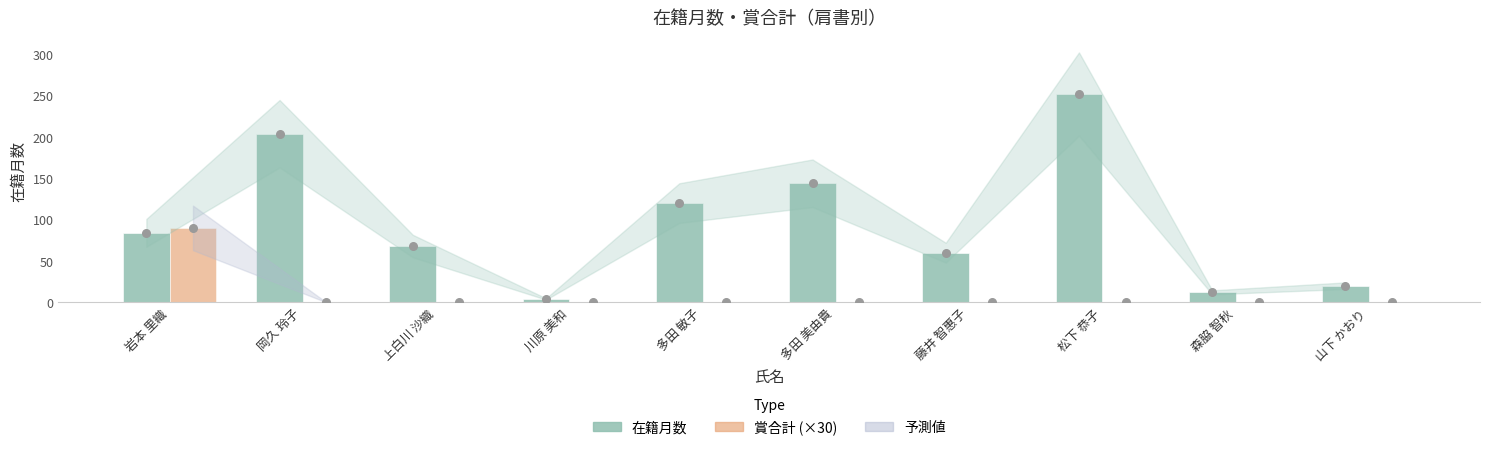

Is the value of 在籍月数 at 上白川 沙織 greater than the value of 賞合計 (×30) at 川原 美和?

Yes